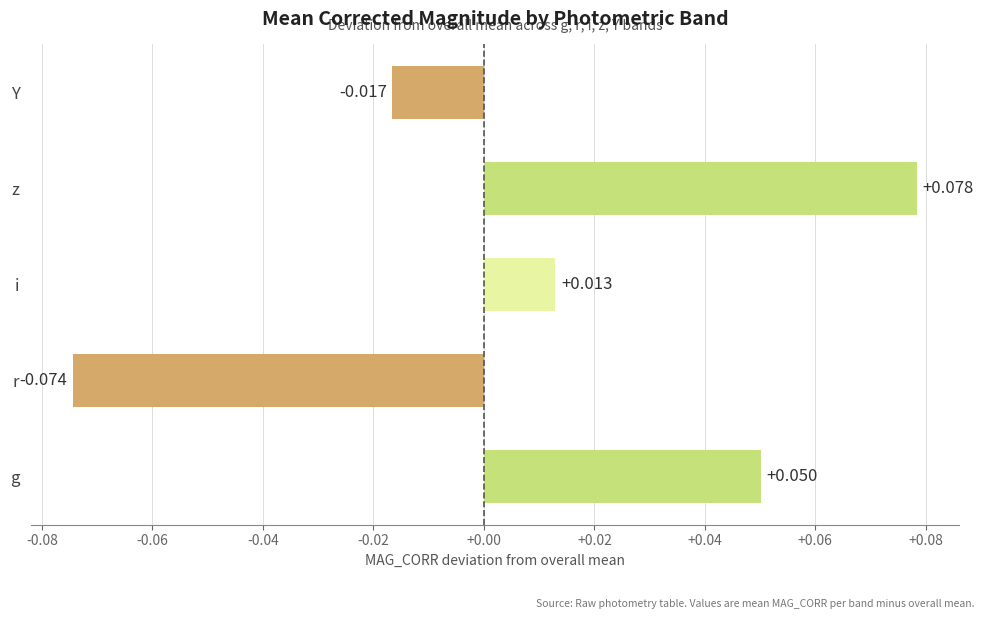

At which category does the chart reach its peak across all series?

z